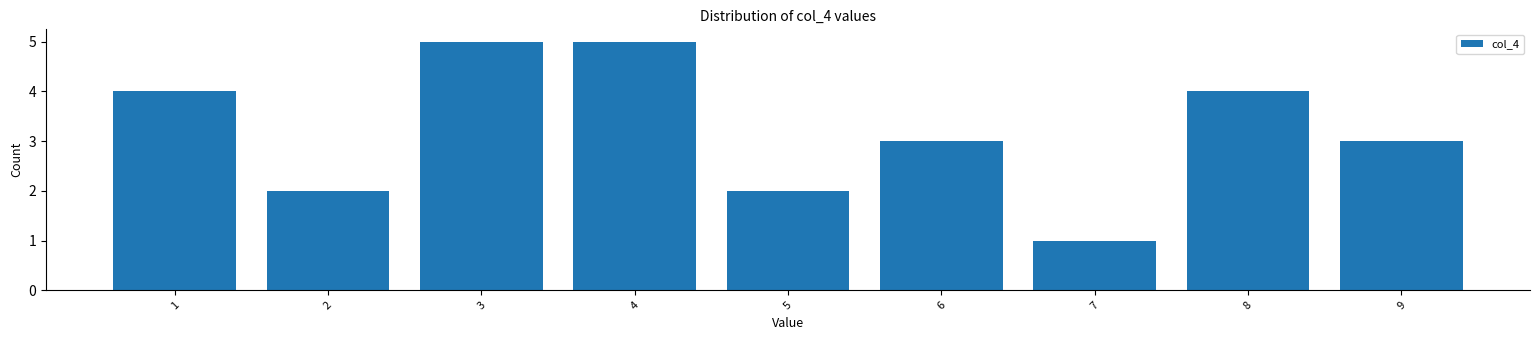

Reading left to right, transcribe this chart: for each bar, give the range it covers on the x-axis and its height. The values are not printed on the chart, so give them approximately, as read against the axis.

0.5 to 1.5: 4
1.5 to 2.5: 2
2.5 to 3.5: 5
3.5 to 4.5: 5
4.5 to 5.5: 2
5.5 to 6.5: 3
6.5 to 7.5: 1
7.5 to 8.5: 4
8.5 to 9.5: 3